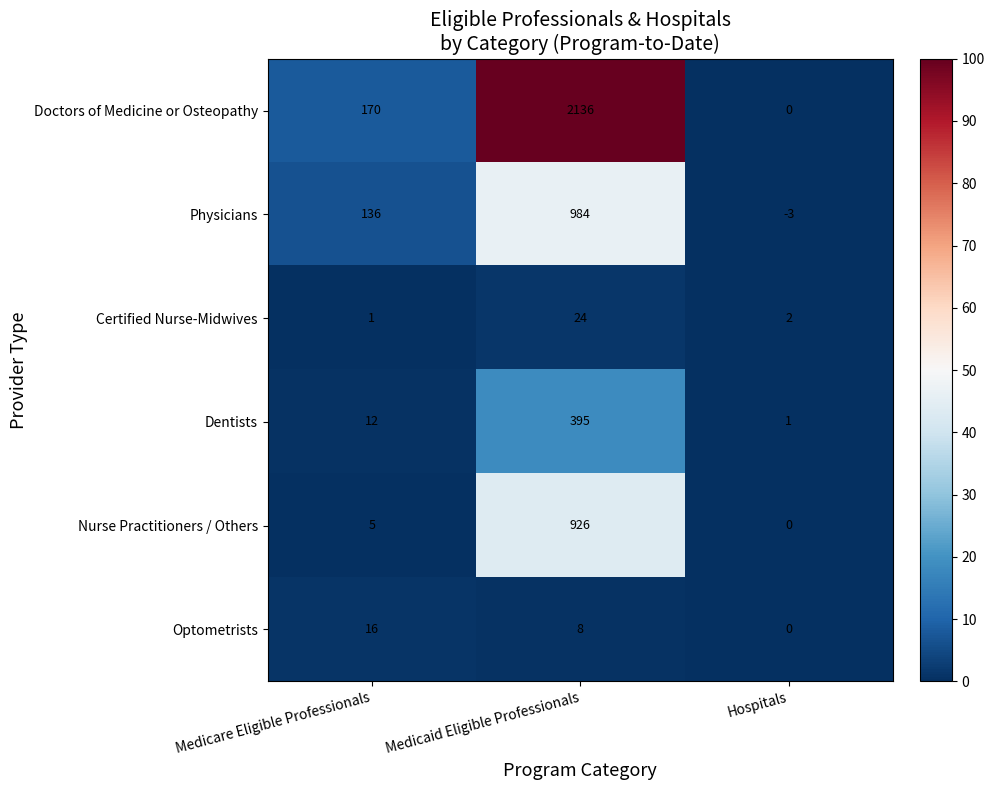

Is it true that Physicians equals -4 at Hospitals?

False